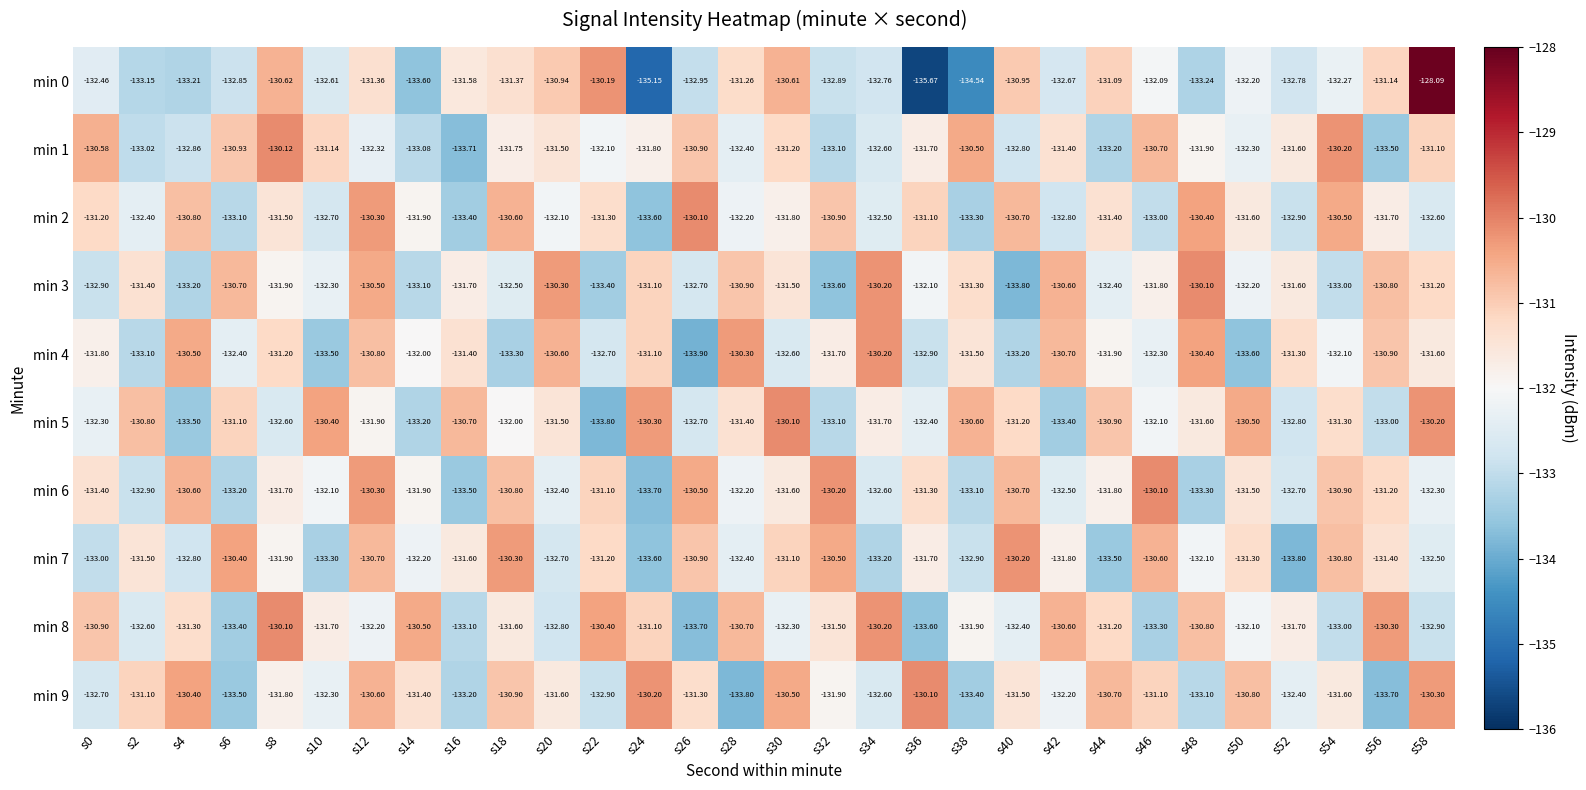

Is the value of min 5 at s50 greater than the value of min 8 at s24?

Yes